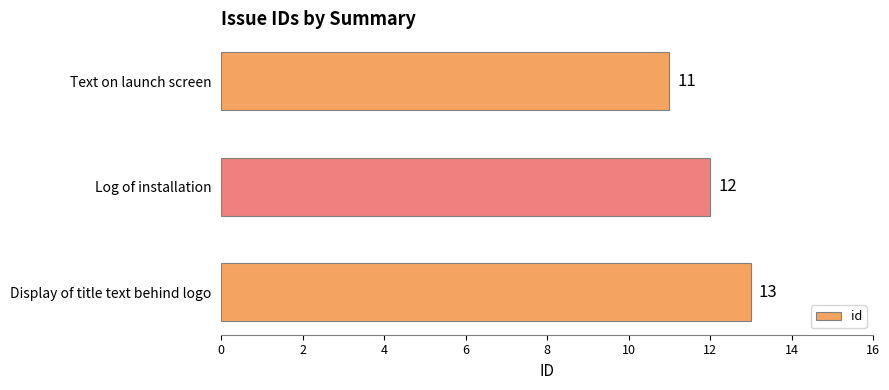

How many data points does each series have?

3